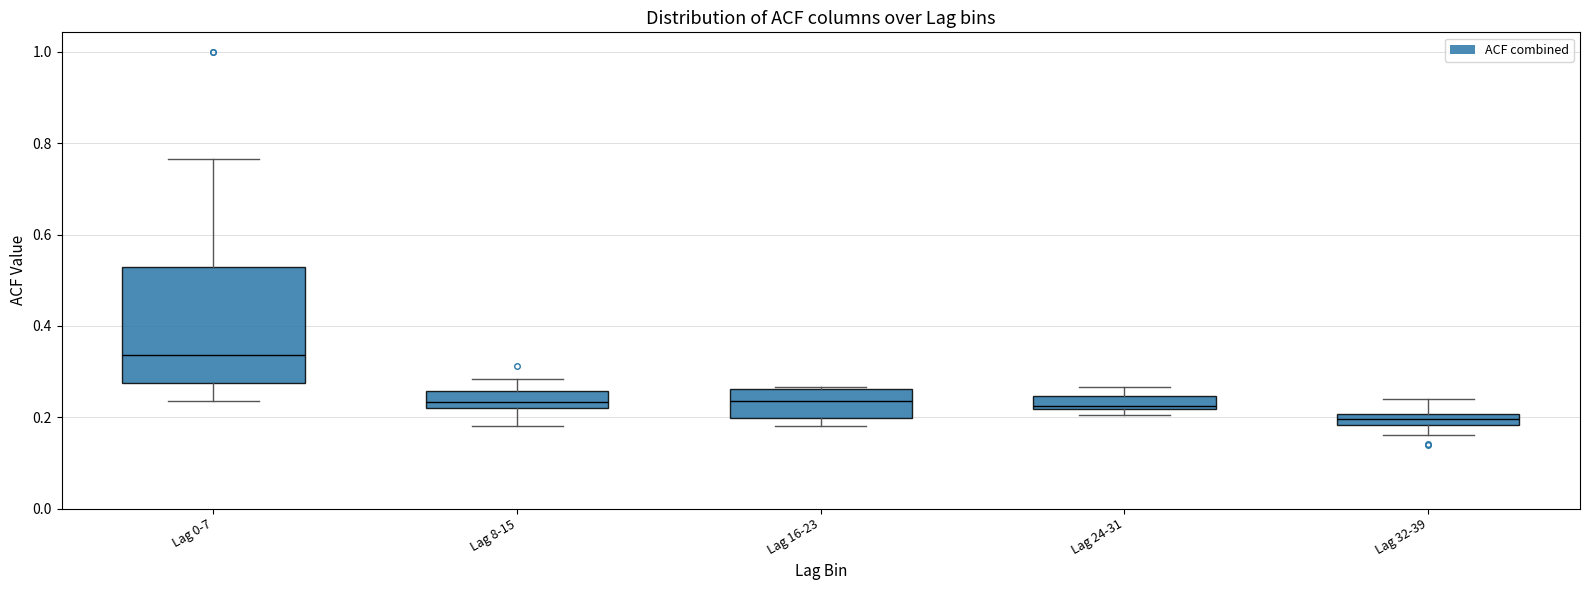

Comparing the boxes themselves (not the whiskers), which one is the tallest?

Lag 0-7